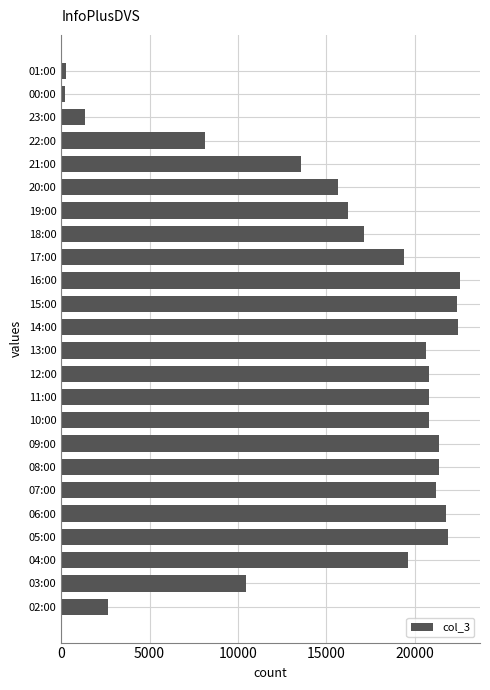

What is the maximum value shown in the chart?

22579